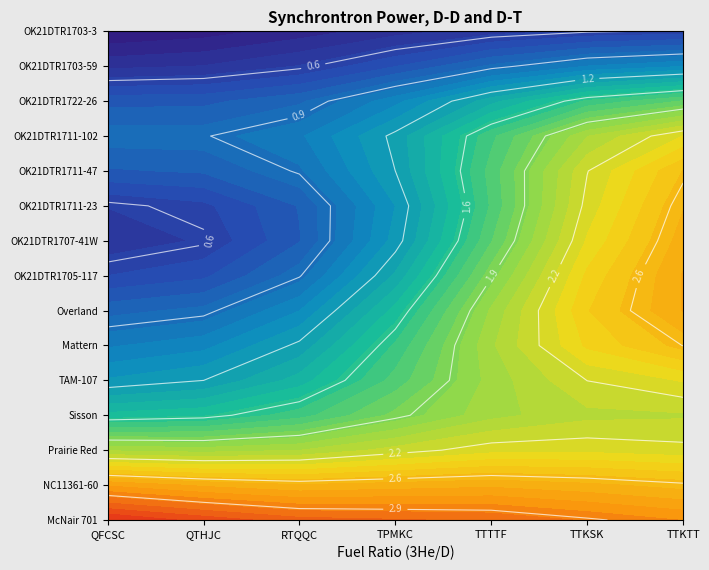

At which category does the chart reach its minimum across all series?

QFCSC